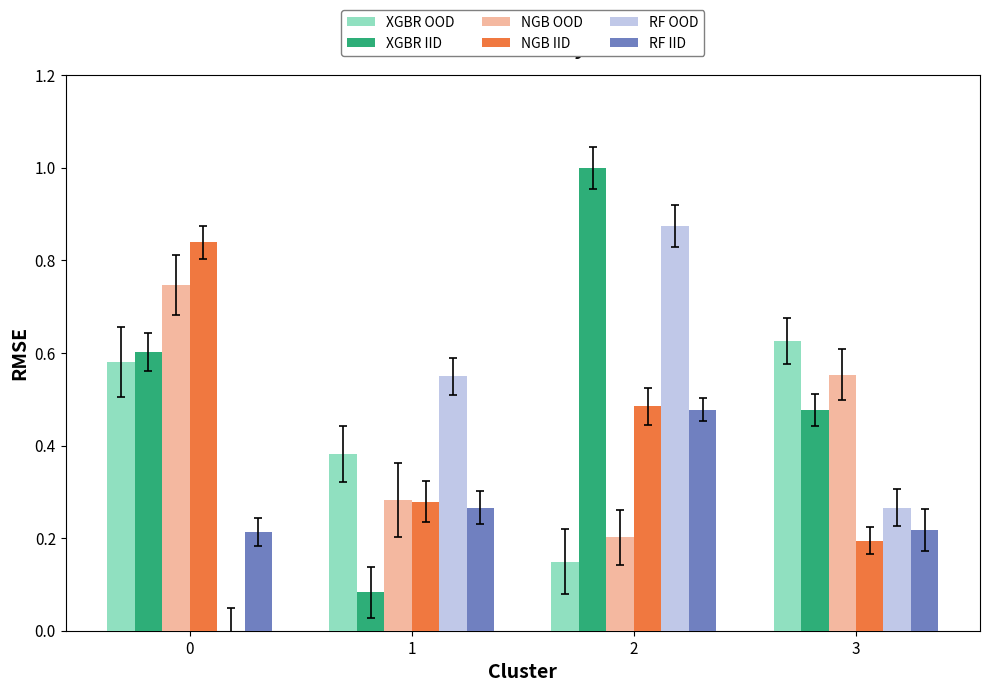

Is it true that XGBR OOD equals 0.4 at 0?

False